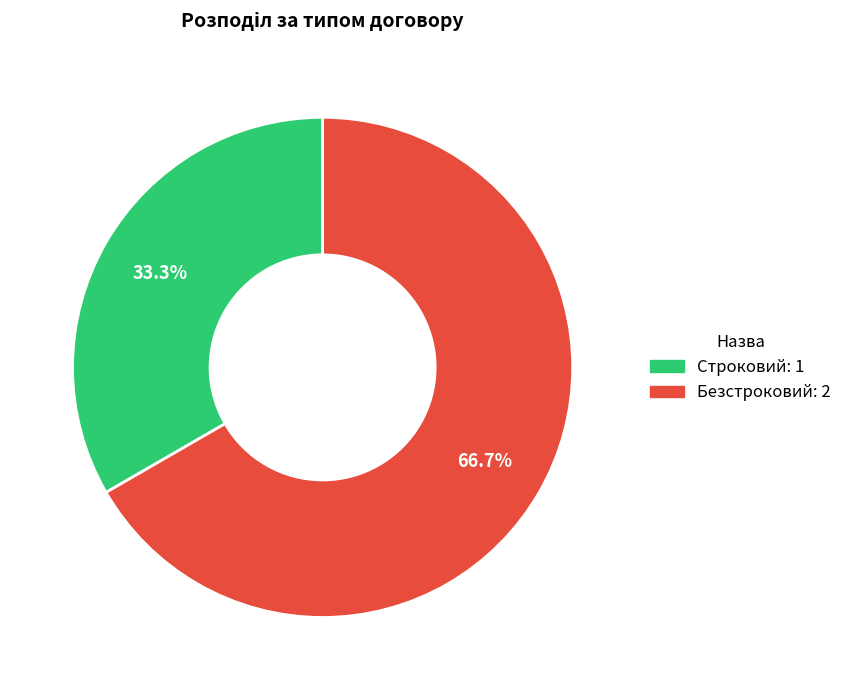

What portion of the pie excludes Безстроковий?

33.3%